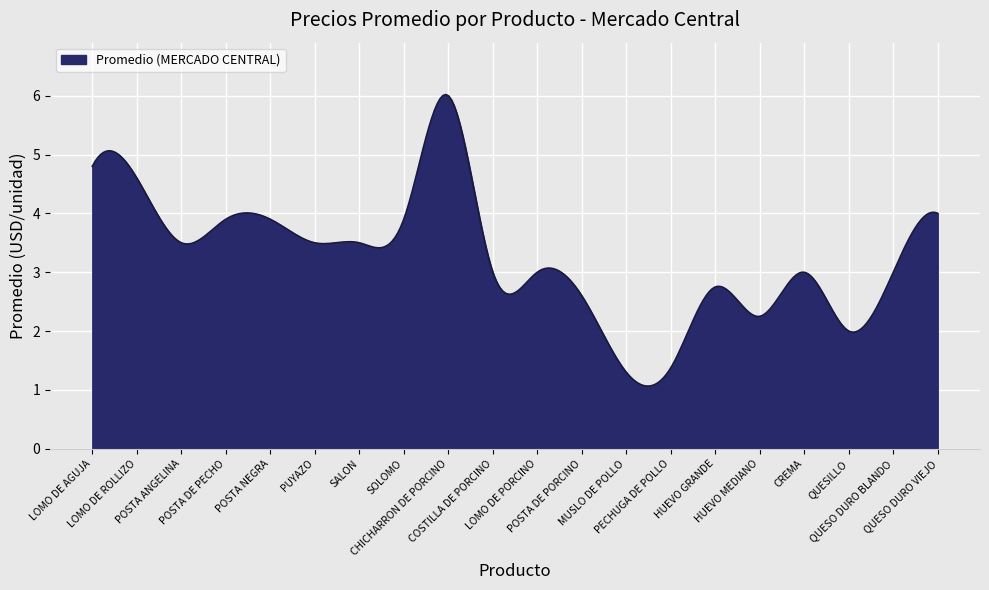

What is the difference between the maximum and minimum values?

5.0